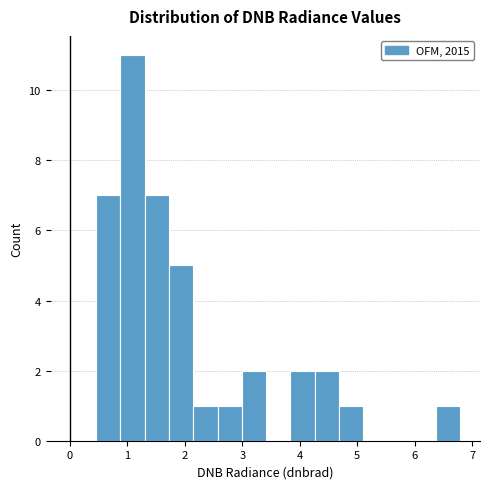

Over which range of the x-axis is the bar tallest?

0.9 to 1.3